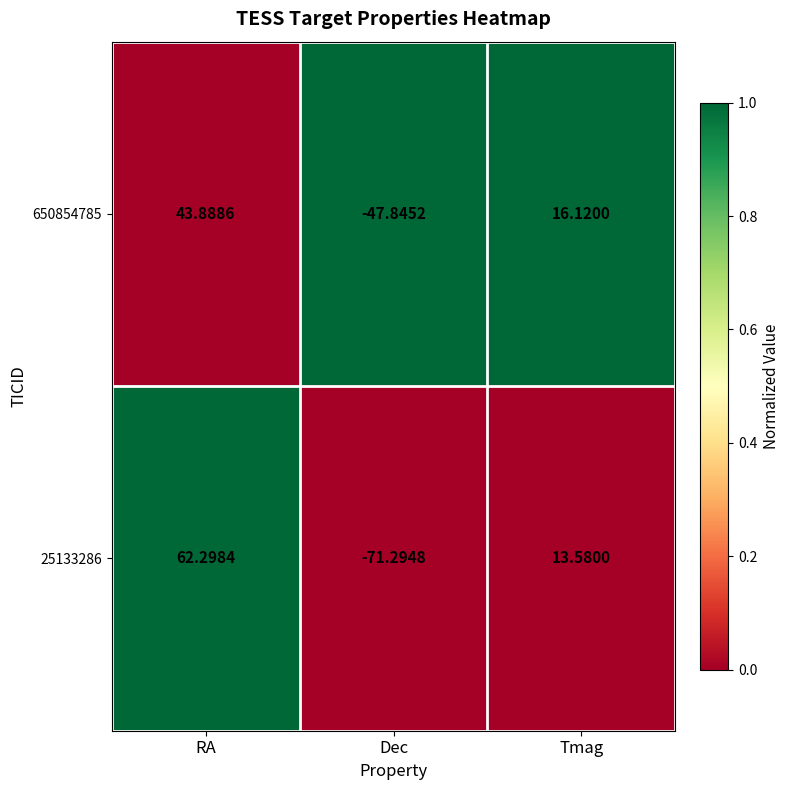

What is the difference between the highest and lowest values at Tmag?

2.5